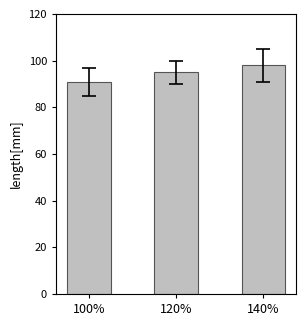

How many bars are there in total?

3